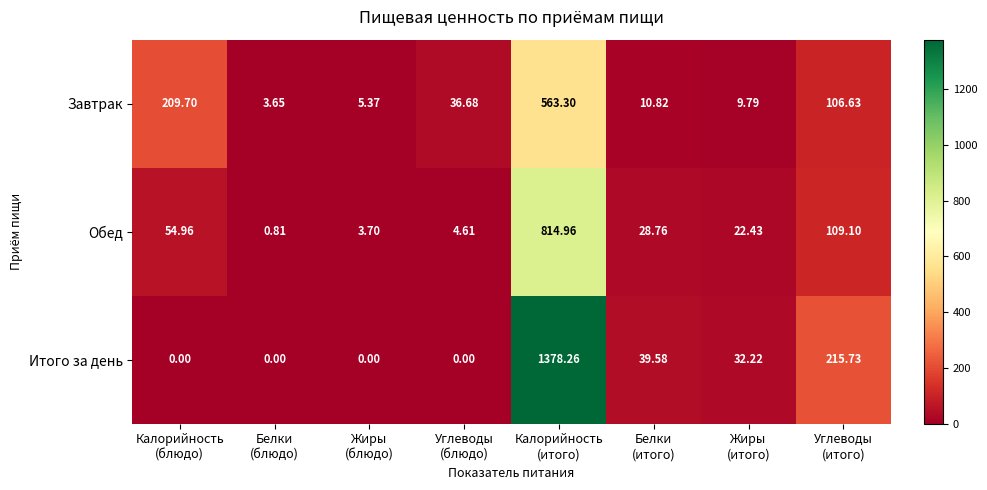

At which category is the sum across all series the highest?

Калорийность
(итого)